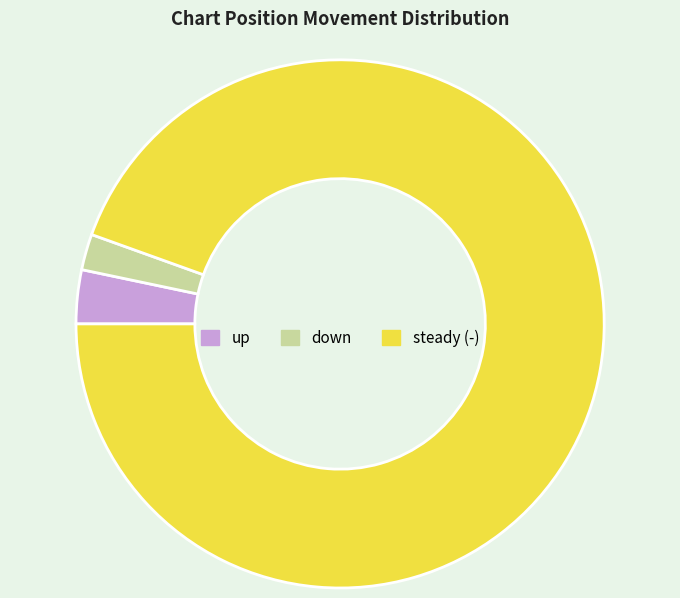

Which category accounts for the majority?

steady (-)